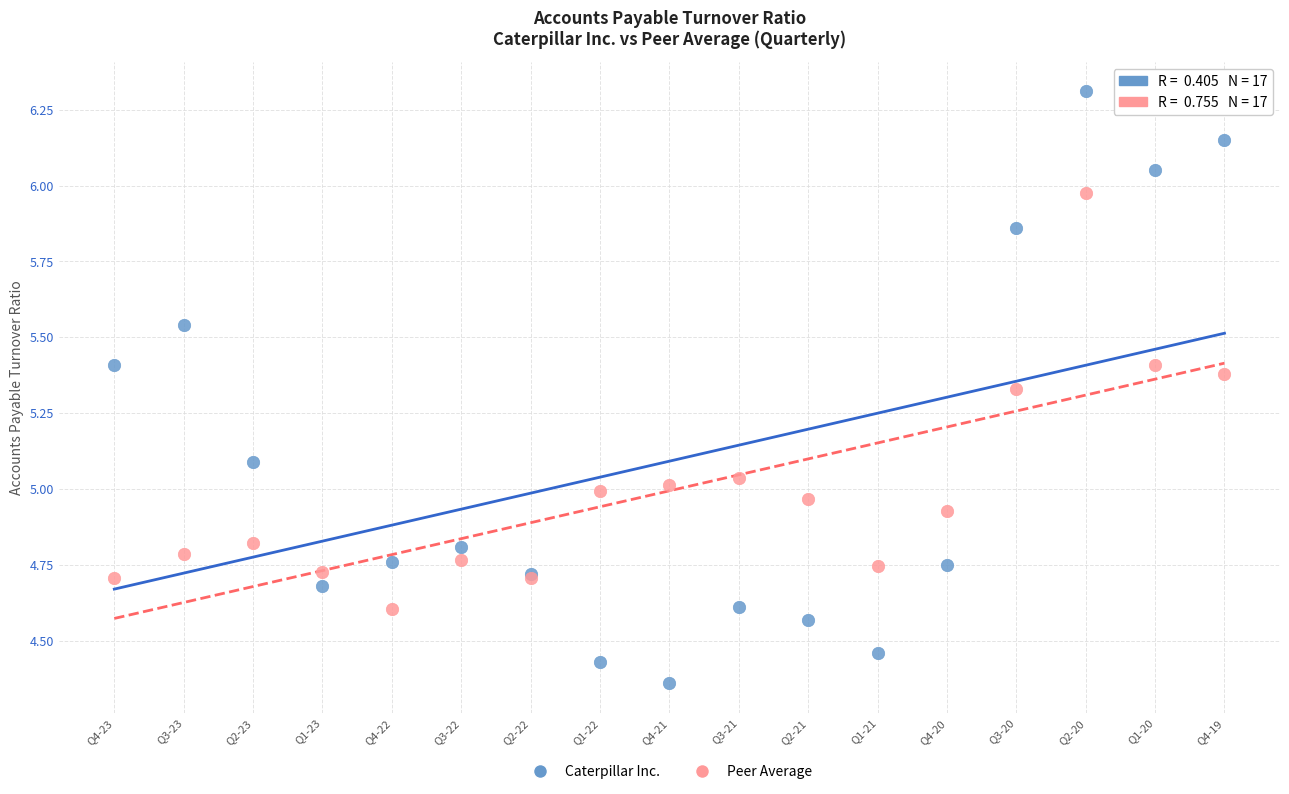

Which series contains the highest Y value?

Caterpillar Inc.